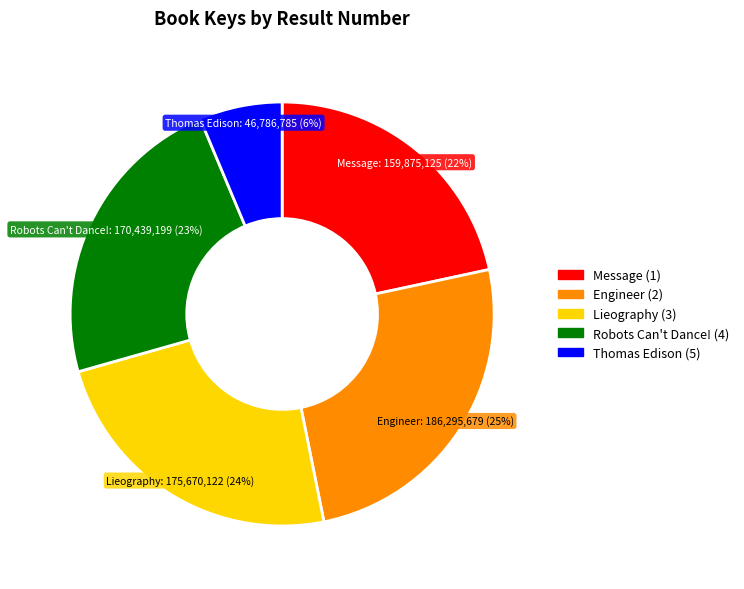

To the nearest percent, what is the difference between the largest and smallest slice percentages?

19%